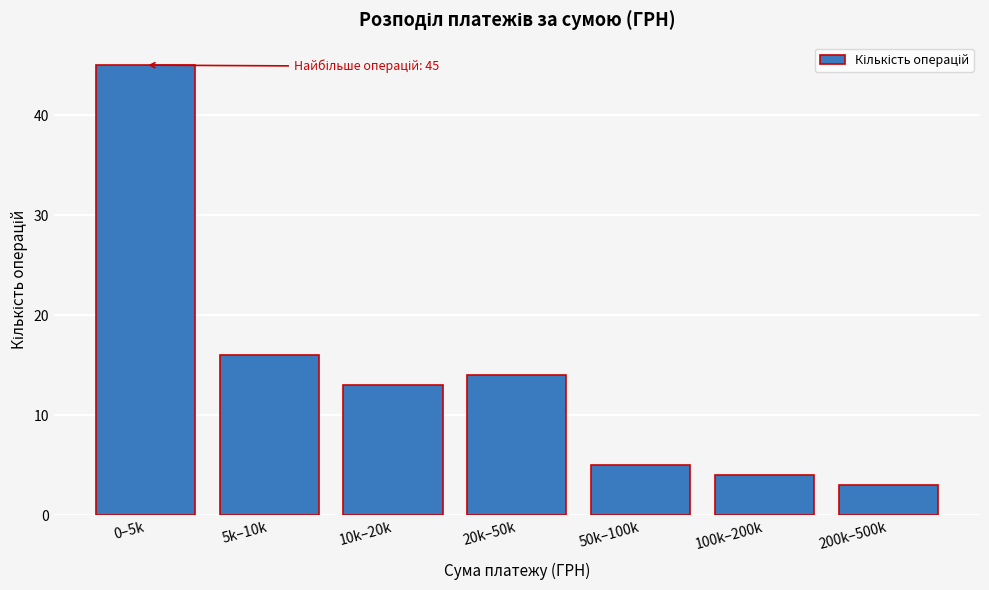

Reading left to right, list all the values displayed in this chart.

0–5k=45	5k–10k=16	10k–20k=13	20k–50k=14	50k–100k=5	100k–200k=4	200k–500k=3